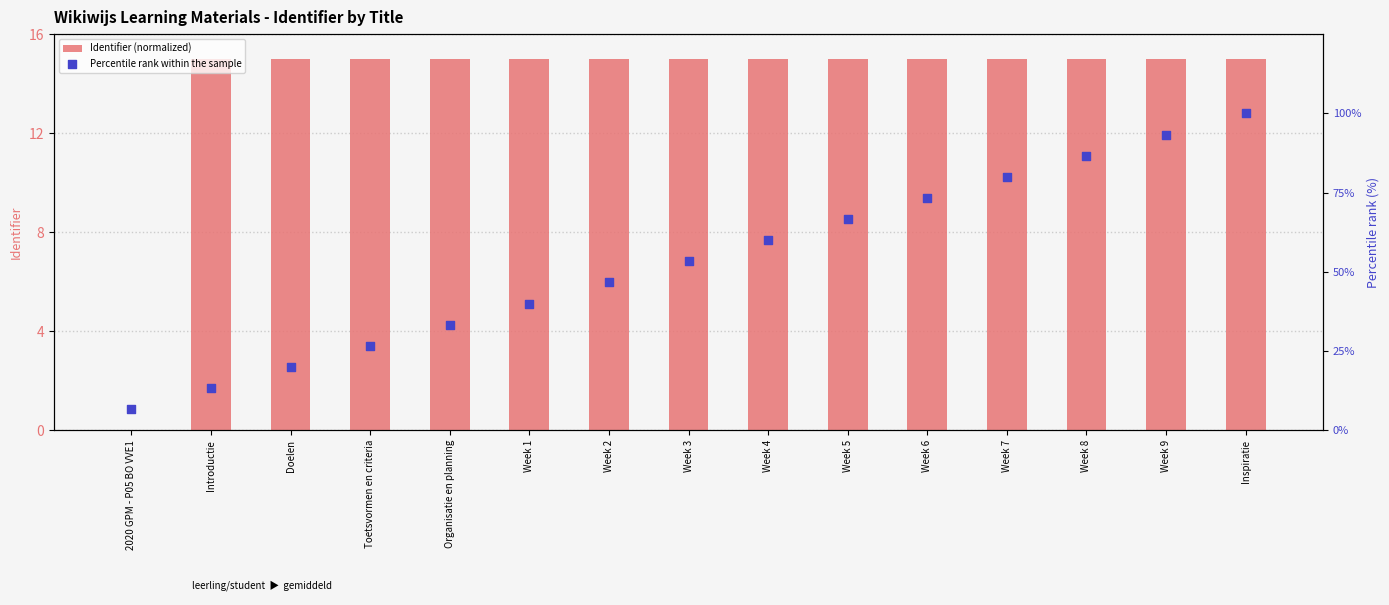

Which series has the largest total across all categories?

Percentile rank within the sample